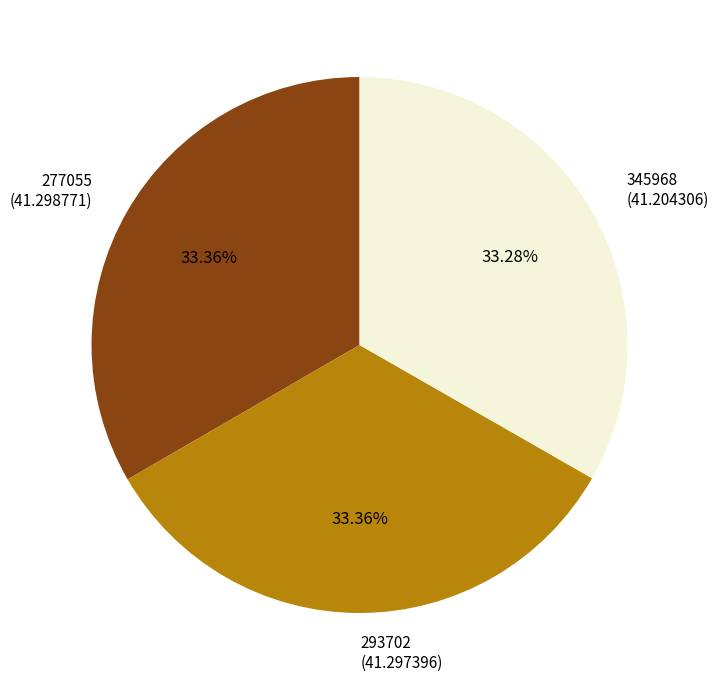

Does 345968 (41.204306) represent more than half of the total?

No